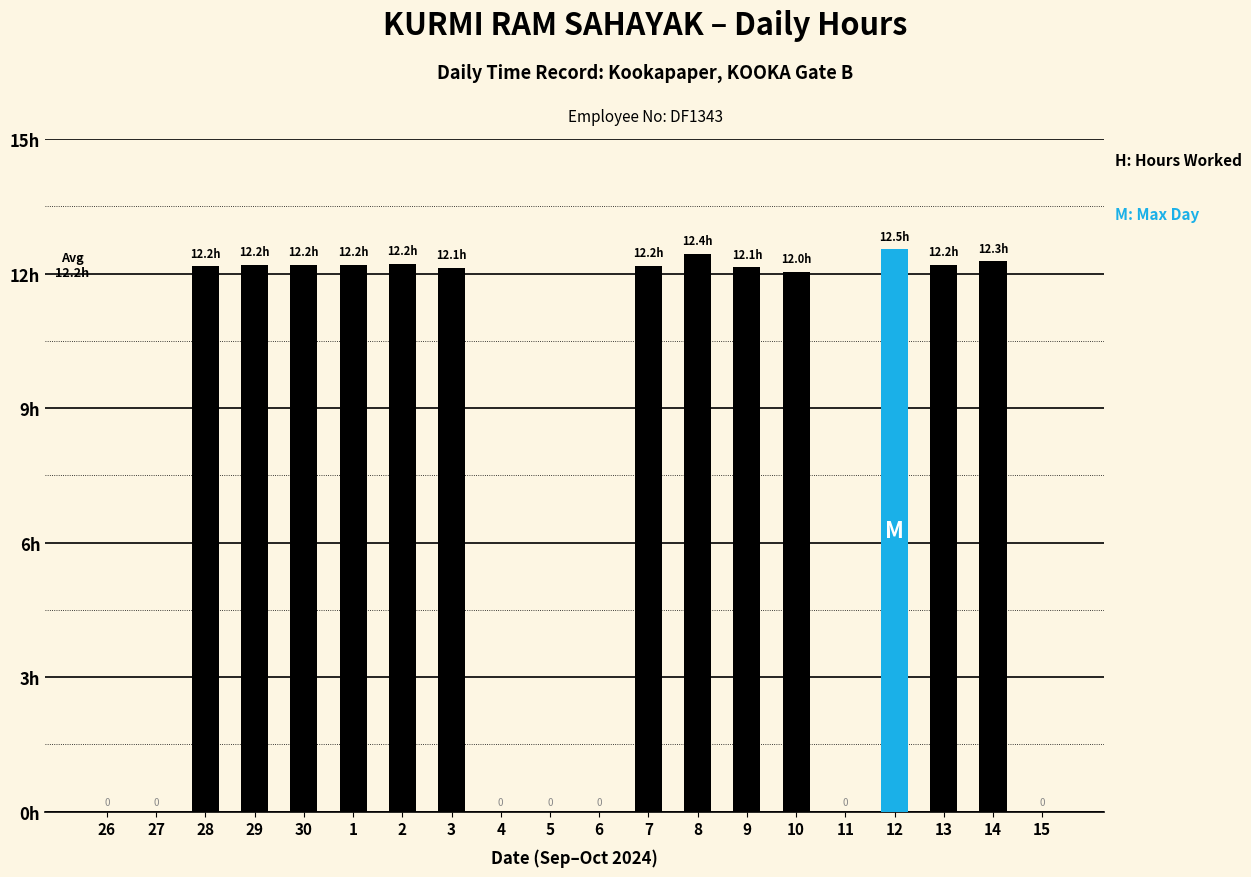

The value at 8 is 3.8. True or false?

False